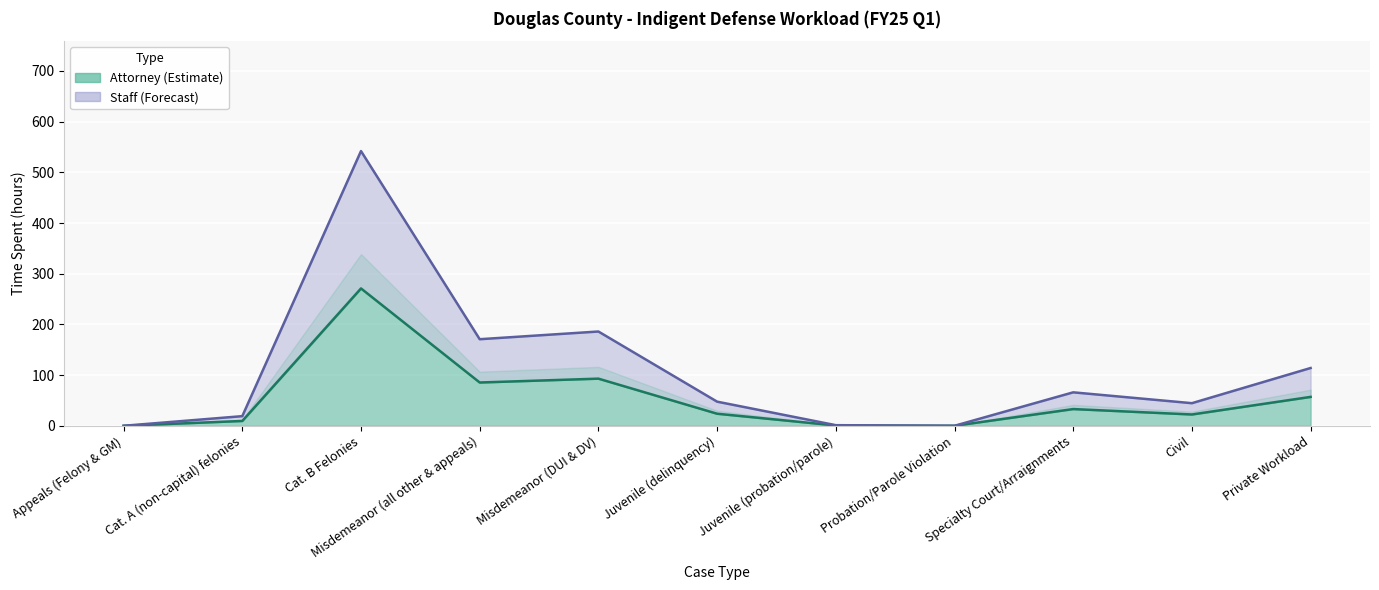

Which category has the highest value in the Attorney series?

Cat. B Felonies